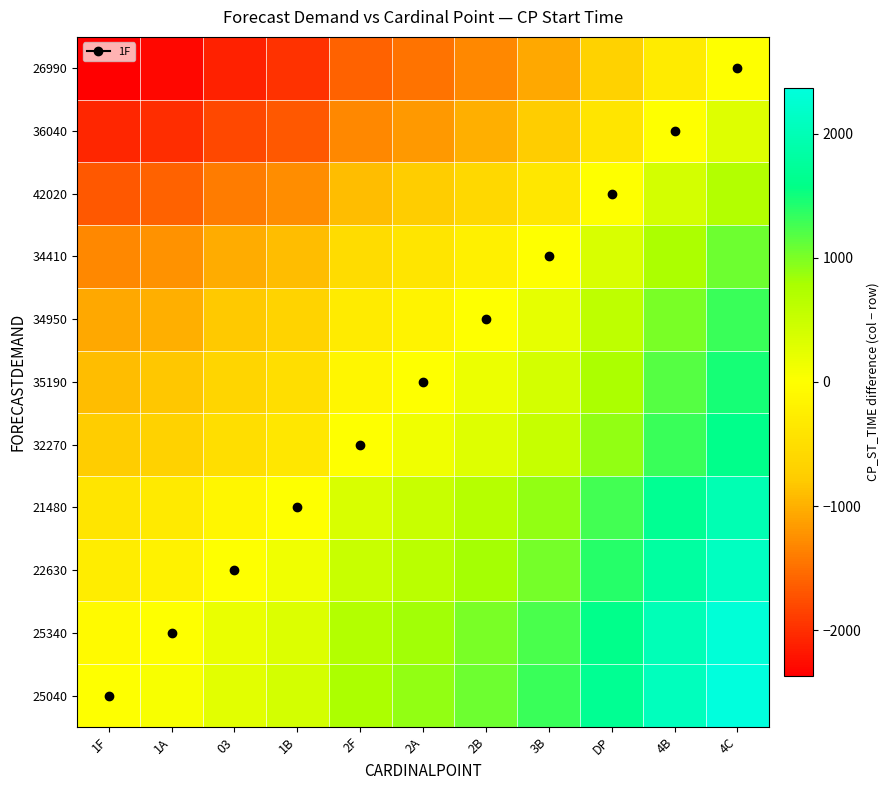

Which label corresponds to the largest value in the chart?

4C